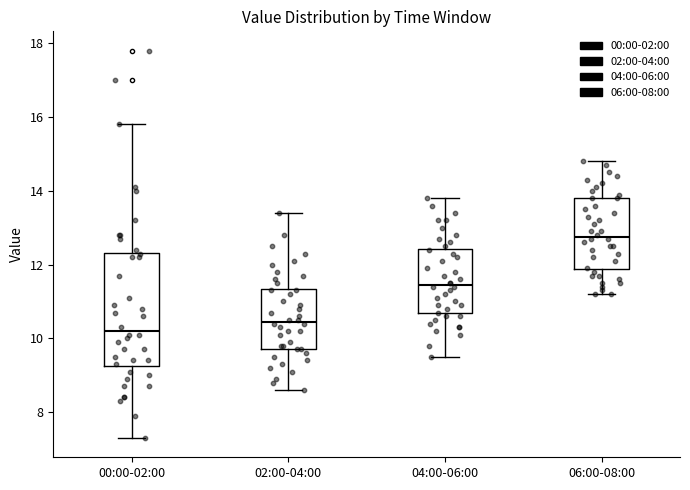

Where is the upper edge of the box for 04:00-06:00 on the y-axis? The values are not printed on the chart, so give them approximately, as read against the axis.

12.4